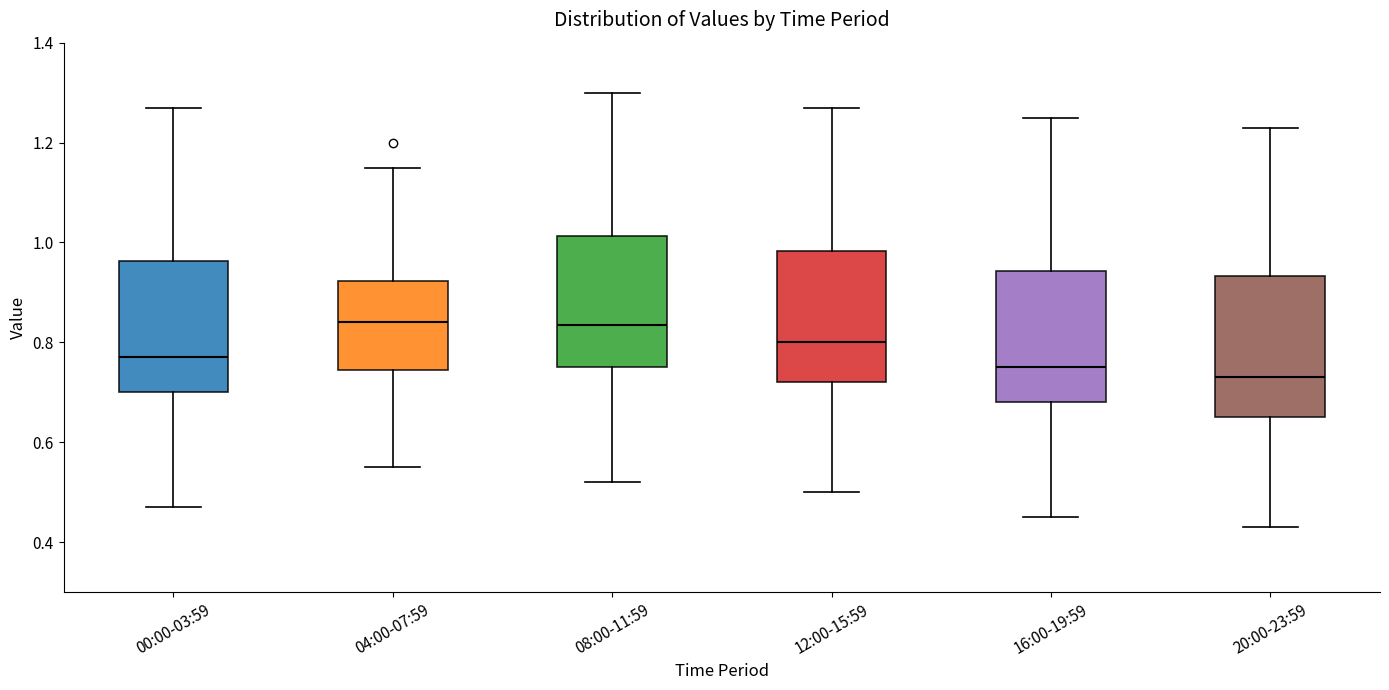

Reading left to right, read every box against the y-axis: the position of its median line, the range the box covers, and the ends of its whiskers. The values are not printed on the chart, so give them approximately, as read against the axis.

00:00-03:59: median 0.78, box 0.70 to 0.96, whiskers 0.48 to 1.28
04:00-07:59: median 0.84, box 0.74 to 0.92, whiskers 0.56 to 1.16
08:00-11:59: median 0.84, box 0.76 to 1.02, whiskers 0.52 to 1.30
12:00-15:59: median 0.80, box 0.72 to 0.98, whiskers 0.50 to 1.28
16:00-19:59: median 0.76, box 0.68 to 0.94, whiskers 0.46 to 1.26
20:00-23:59: median 0.74, box 0.66 to 0.94, whiskers 0.44 to 1.24